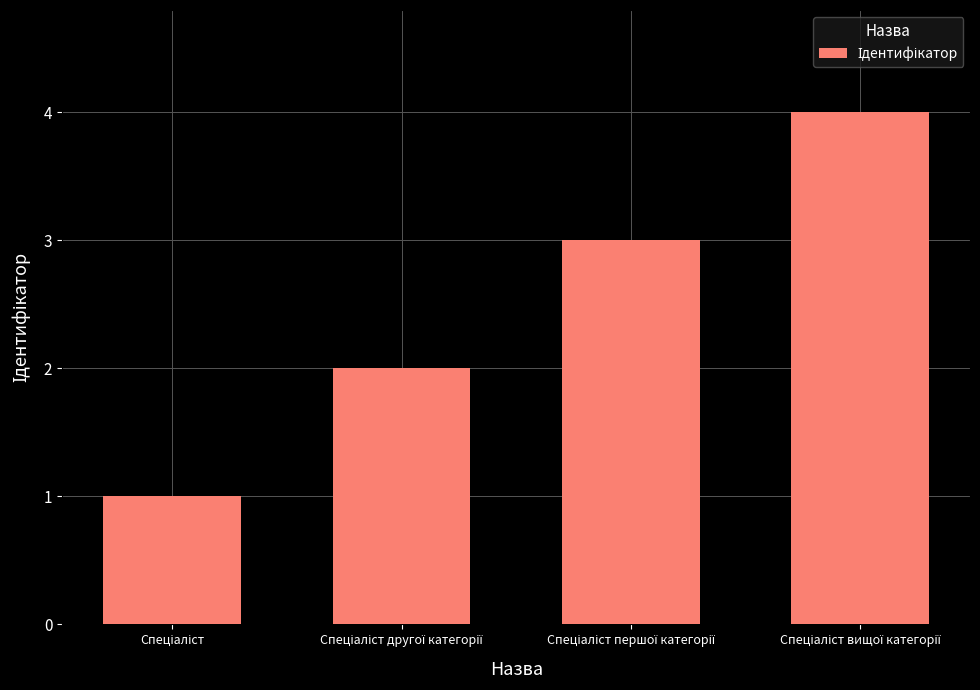

What is the greatest value displayed?

4